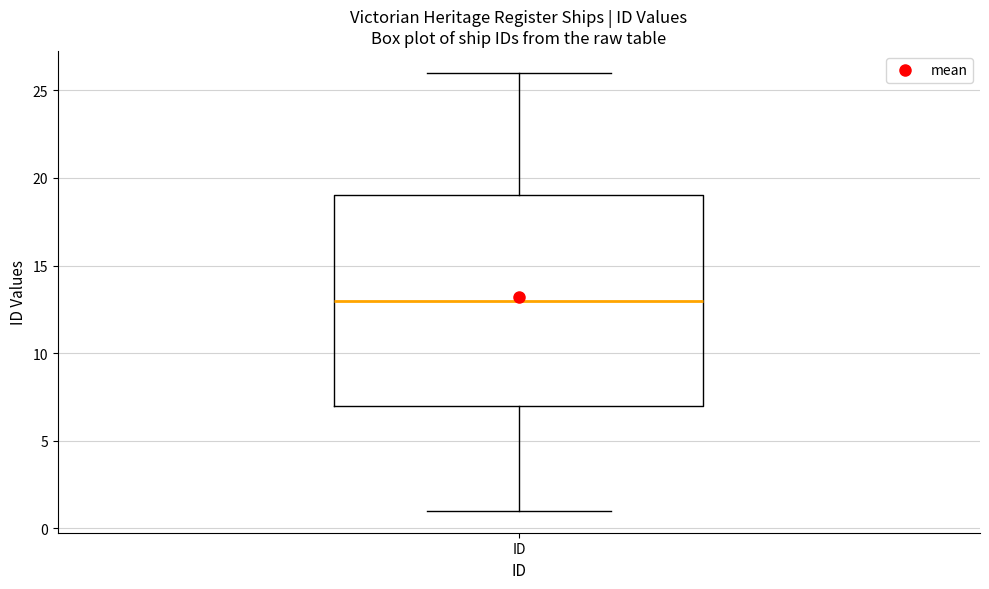

Where is the lower edge of the box for ID on the y-axis? The values are not printed on the chart, so give them approximately, as read against the axis.

7